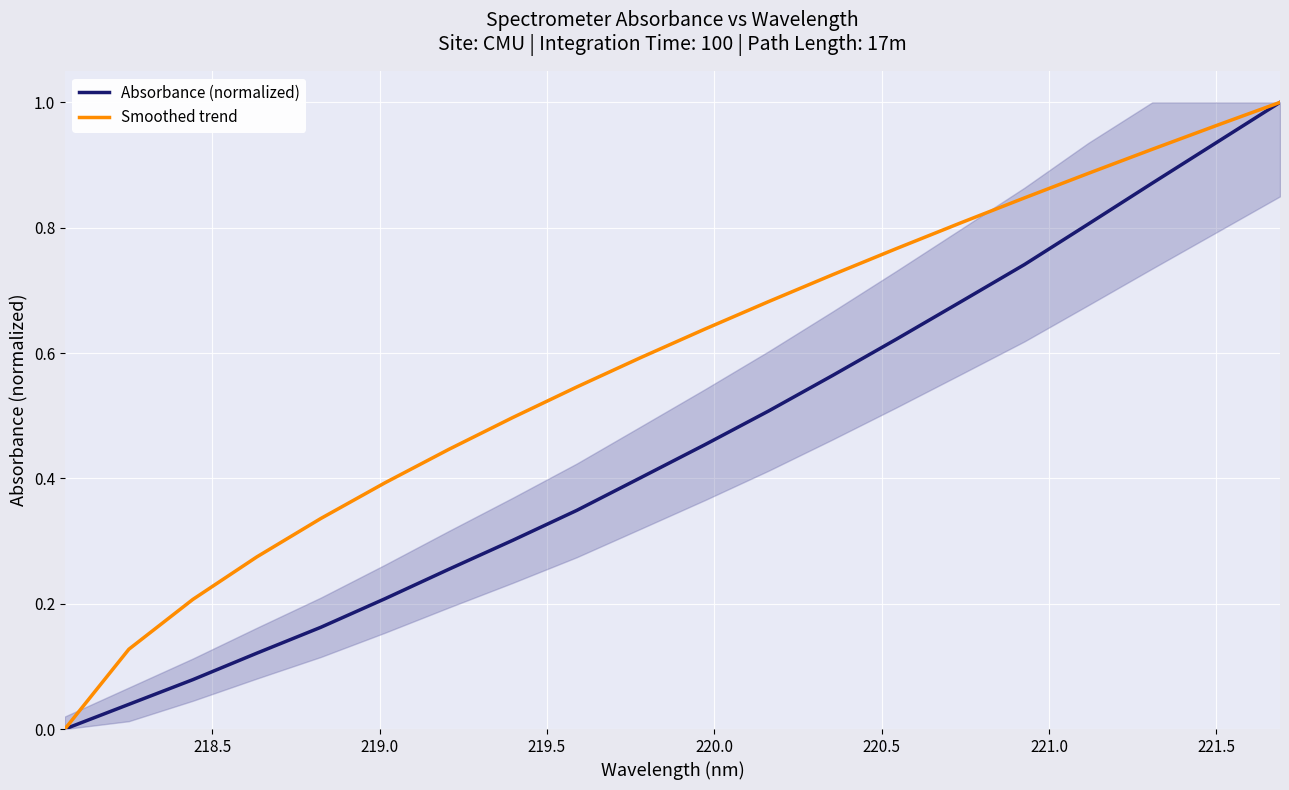

How many values in the Smoothed trend series exceed 0?

19